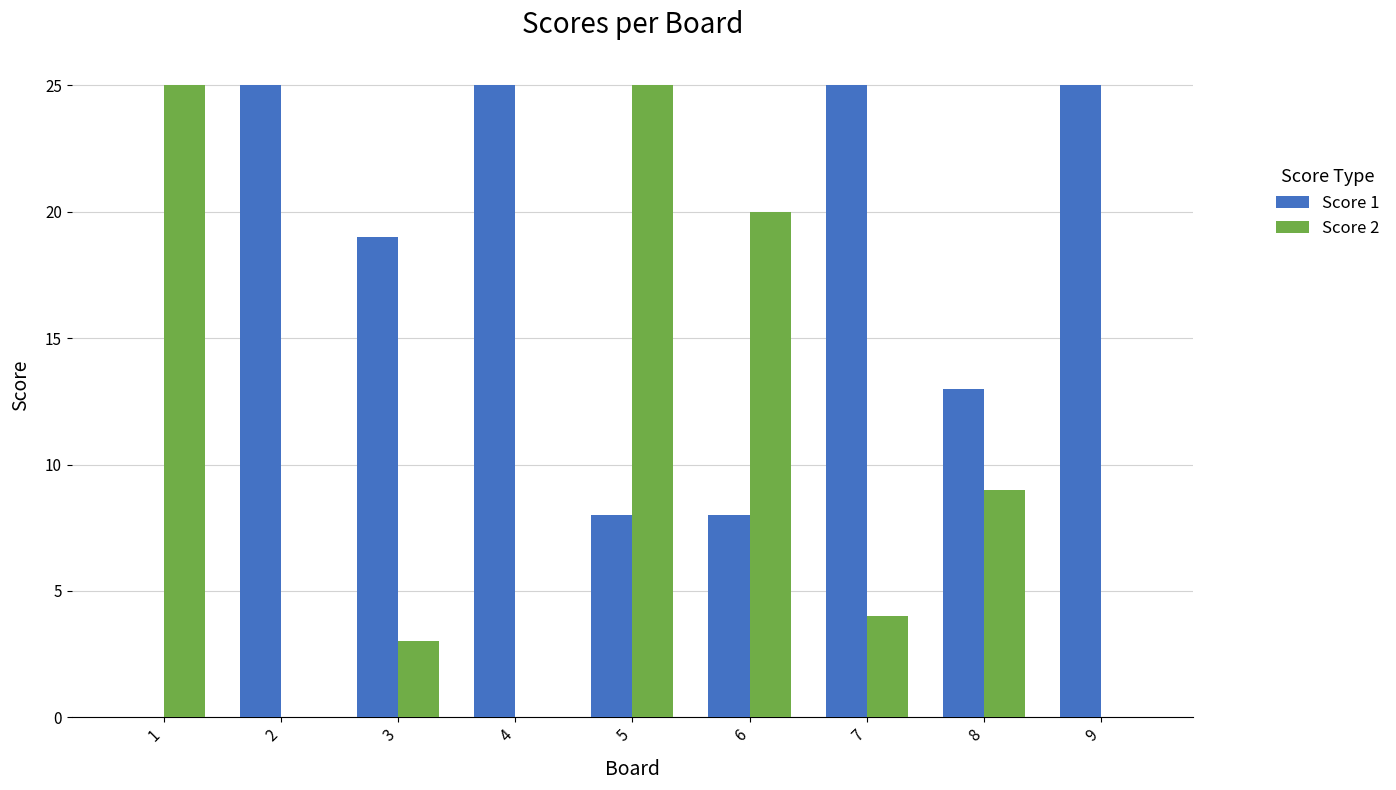

The value of Score 2 at 9 is 17. True or false?

False